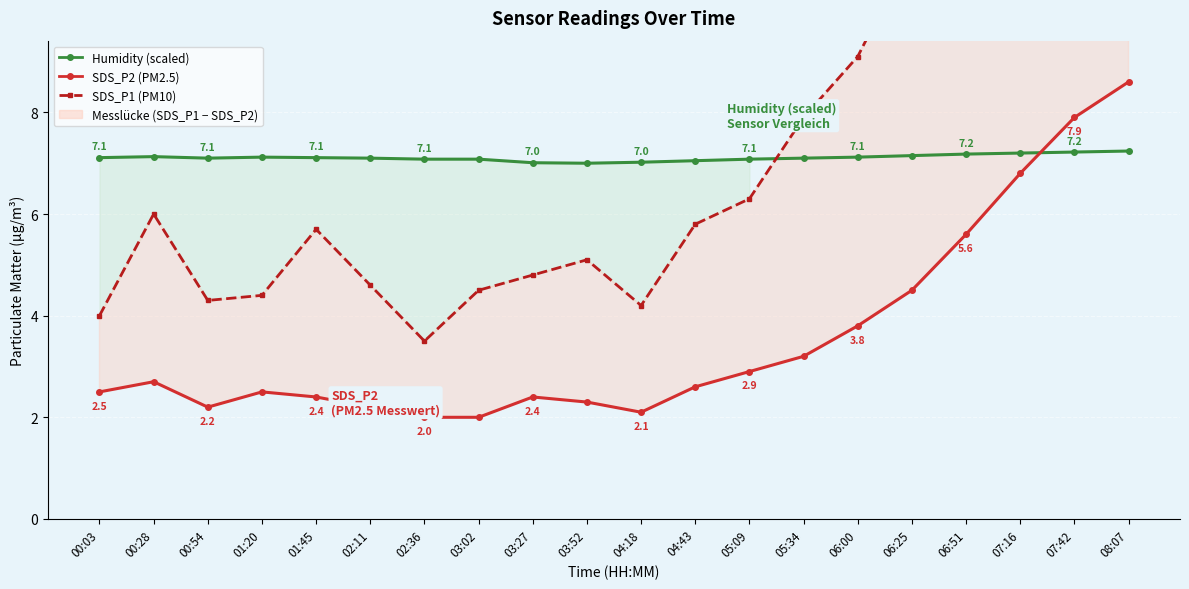

True or false: SDS_P1 (PM10) Messwert and SDS_P2 (PM2.5) Messwert intersect in this chart.

False